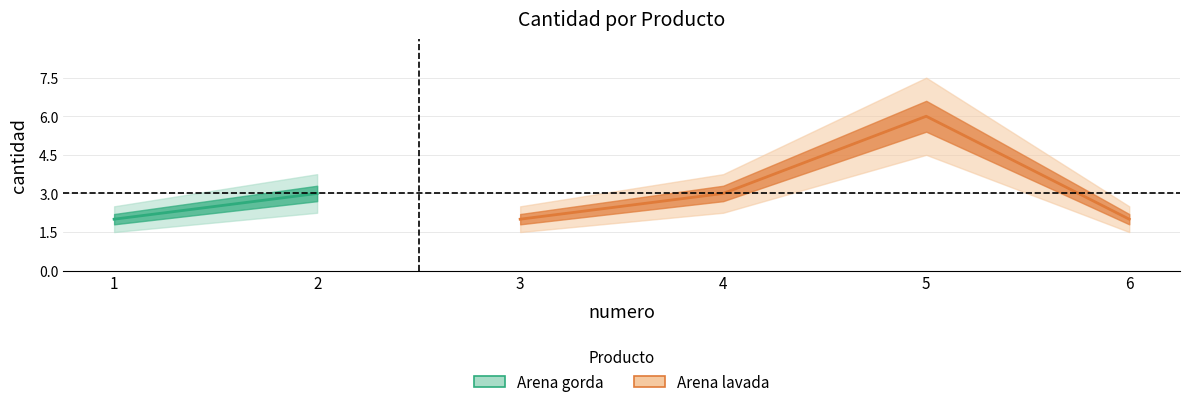

Between 3 and 1, which is larger?

3